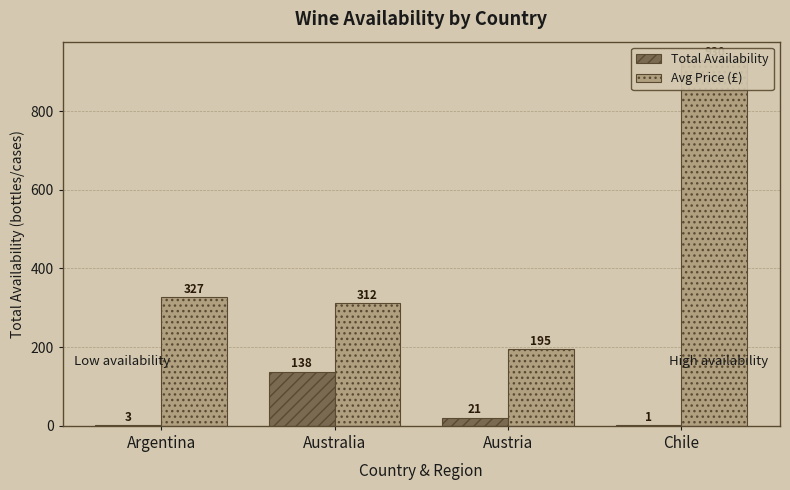

What is the difference between the maximum and second lowest values in the Total Availability series?

135